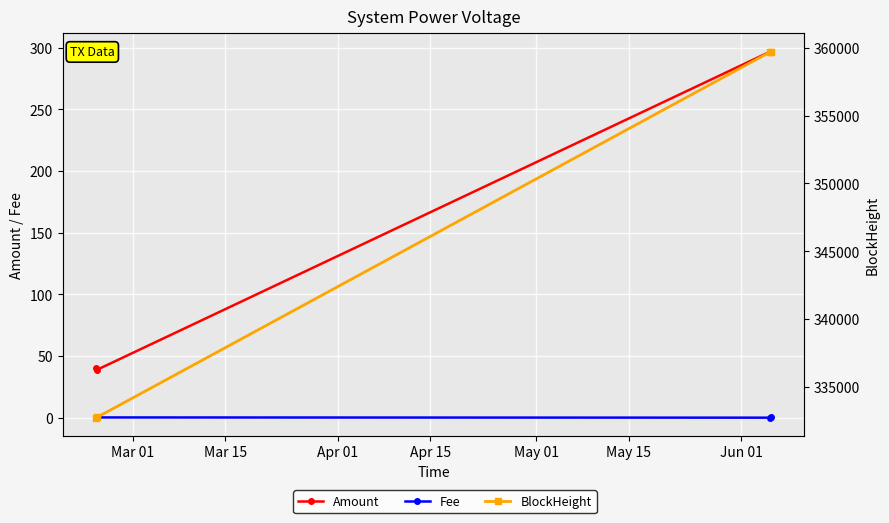

Is it true that BlockHeight equals 133936.2 at Mar 01?

False